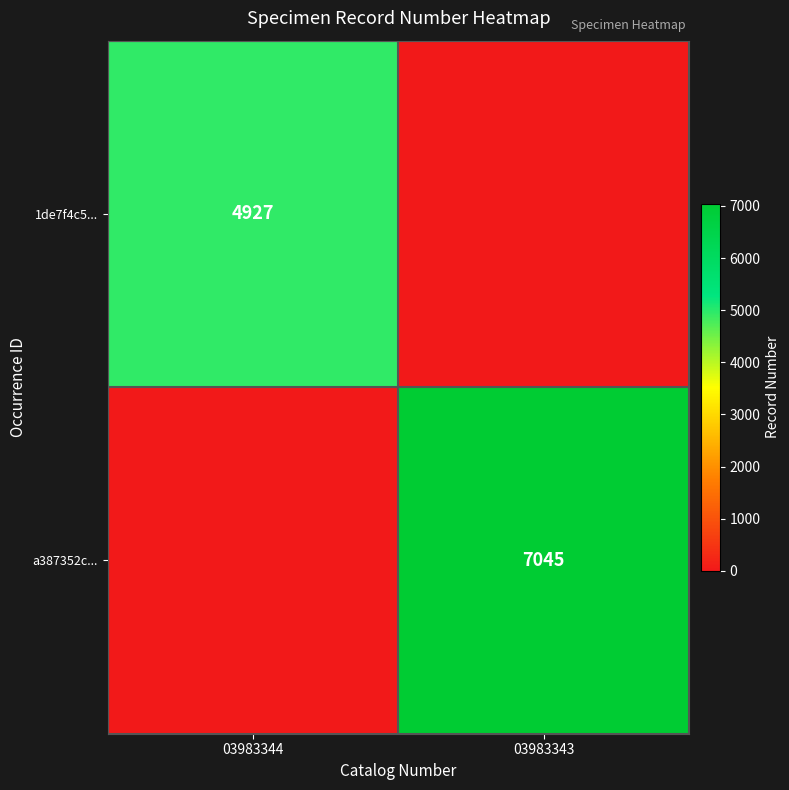

Is it true that 1de7f4c5... equals 8038 at 03983344?

False